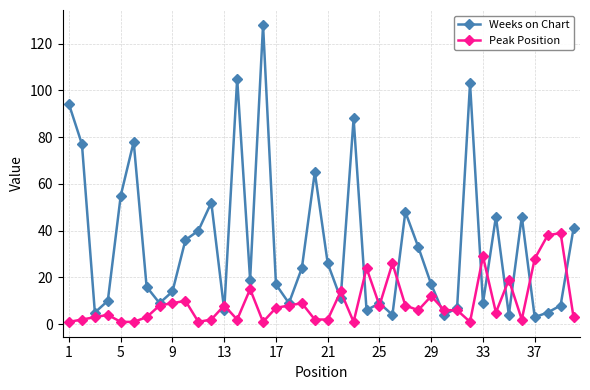

What are all the series names shown in the legend?

Weeks on Chart, Peak Position